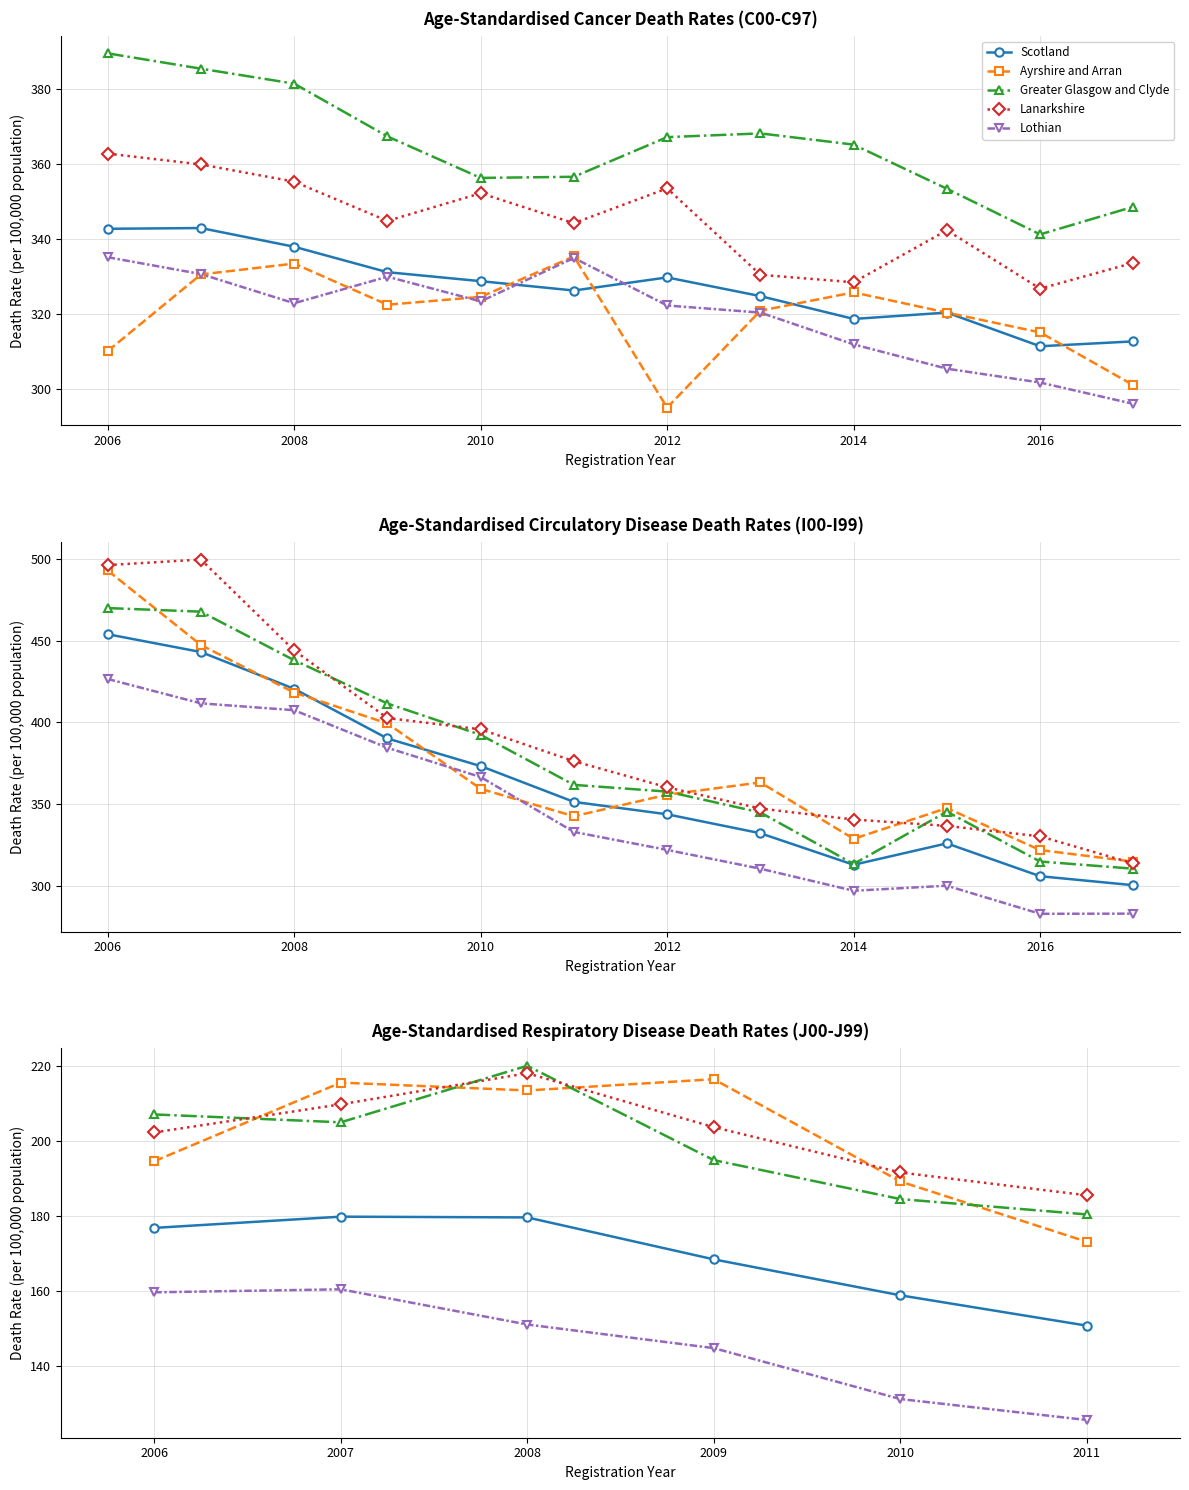

True or false: Lanarkshire and Ayrshire and Arran cross at least once.

True